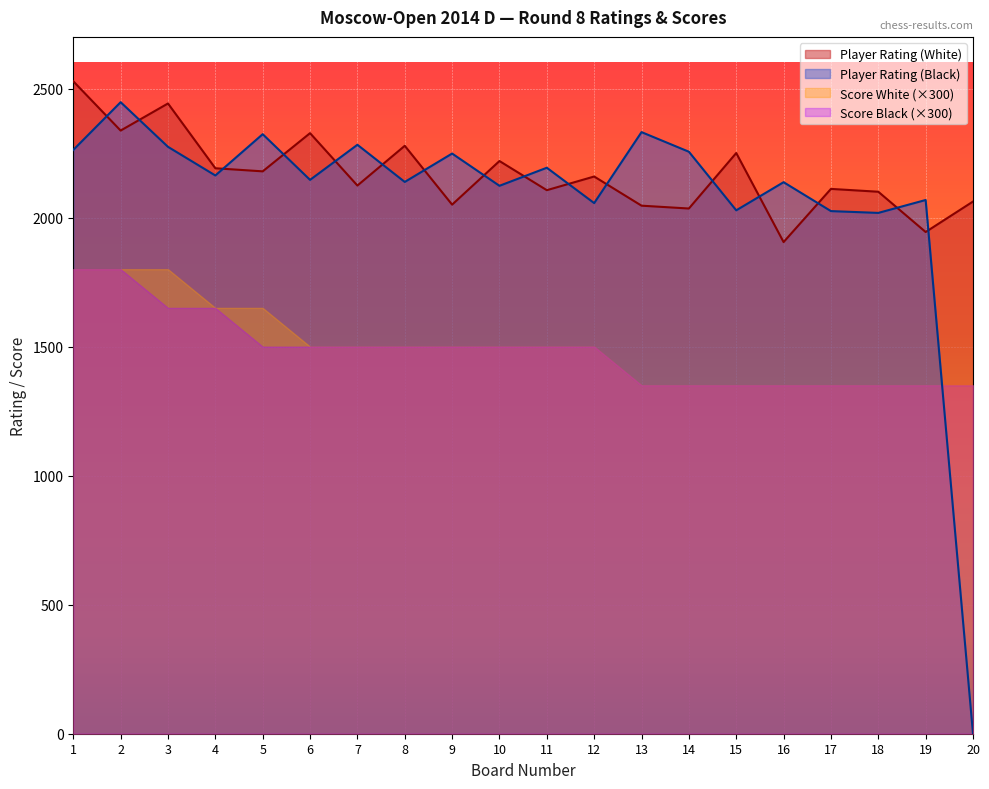

Which series has the widest spread of values?

Player Rating (Black)